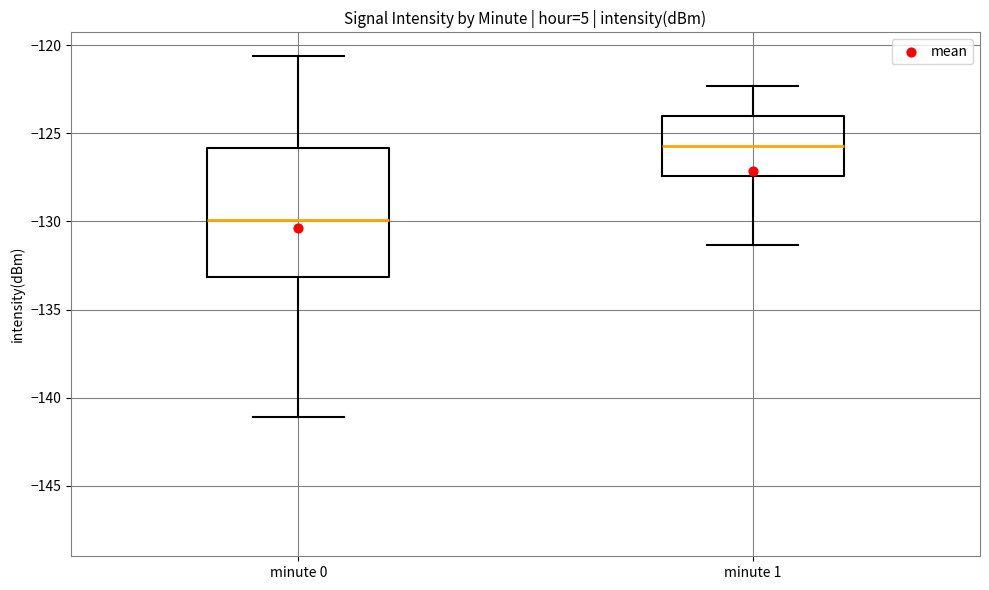

Reading left to right, transcribe this box plot: for each box, give where its median line is, the range the box spans, and where its two whiskers end, as read against the y-axis. The values are not printed on the chart, so give them approximately, as read against the axis.

minute 0: median -130.0, box -133.0 to -126.0, whiskers -141.0 to -120.5
minute 1: median -125.5, box -127.5 to -124.0, whiskers -131.5 to -122.5